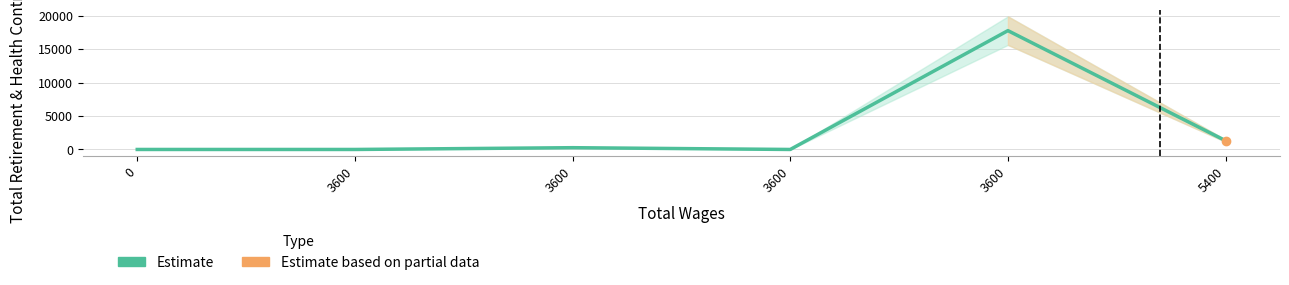

The chart shows a value of 0 at 3600. True or false?

True